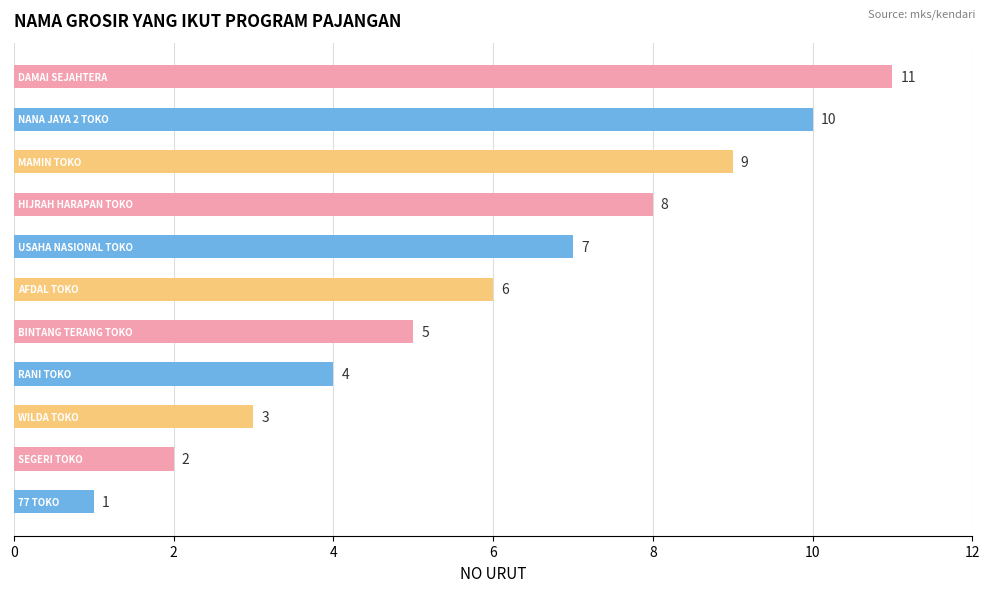

What is the greatest value displayed?

11